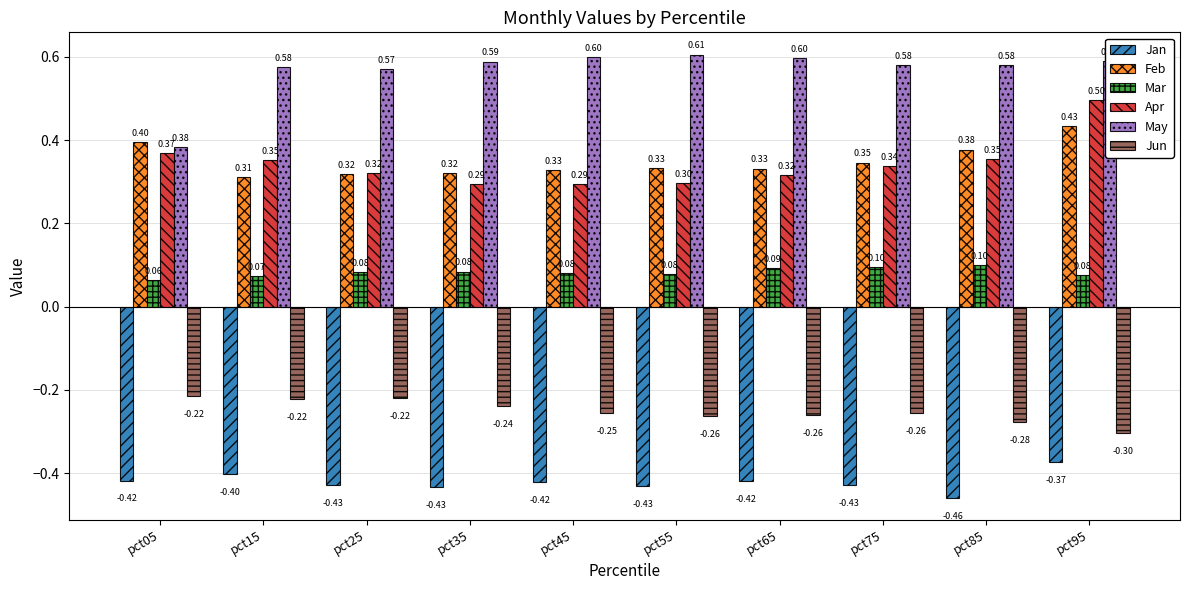

Rank the series at pct15 from lowest to highest value.

Jan, Jun, Mar, Feb, Apr, May